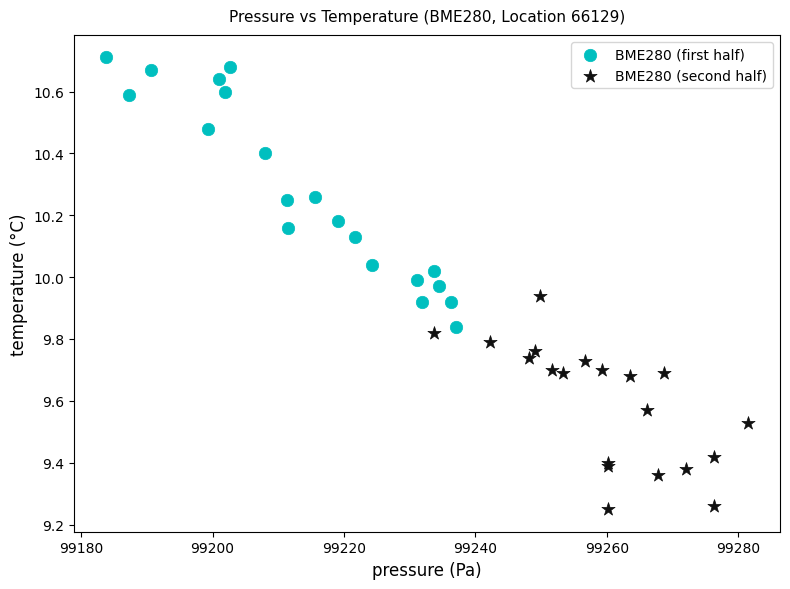

Which series reaches the maximum Y coordinate?

BME280 (first half)